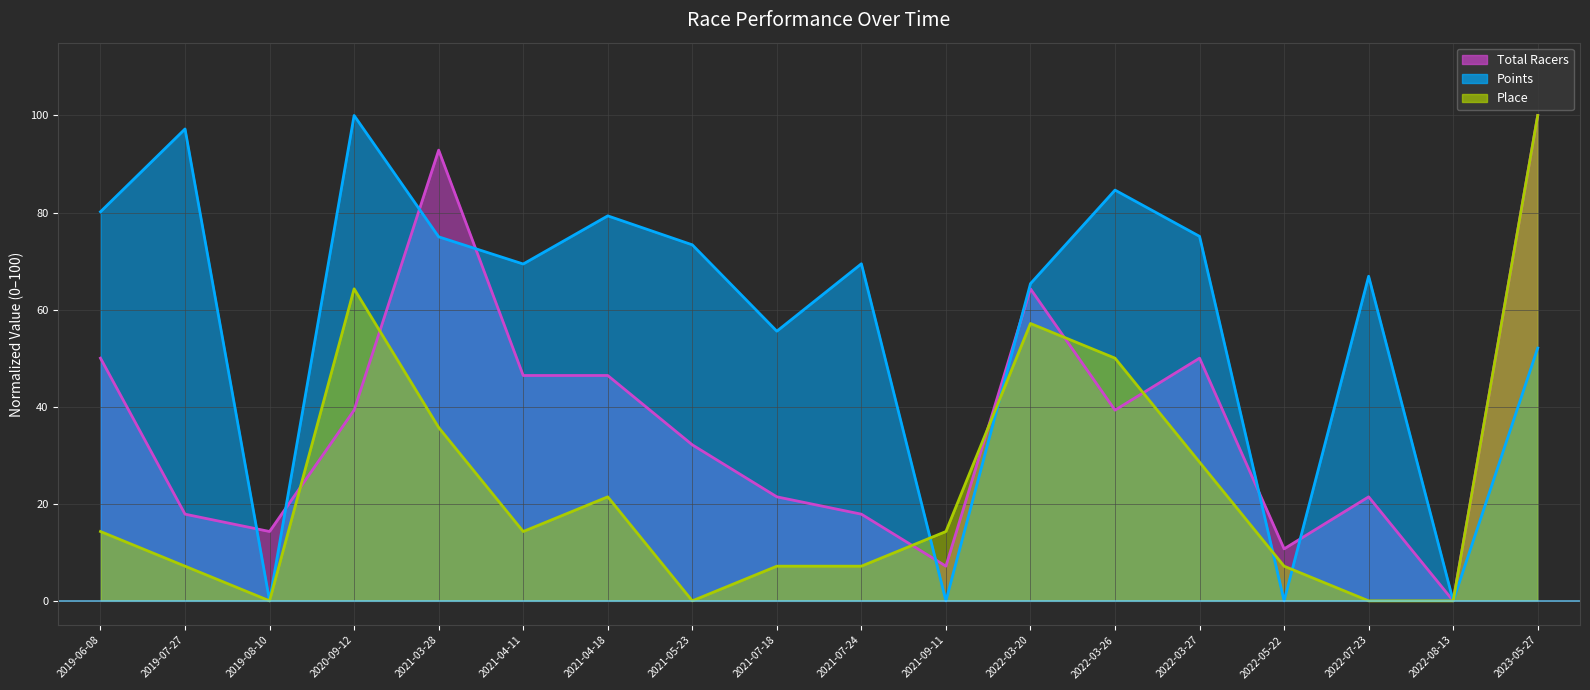

True or false: Points and Total Racers intersect in this chart.

True